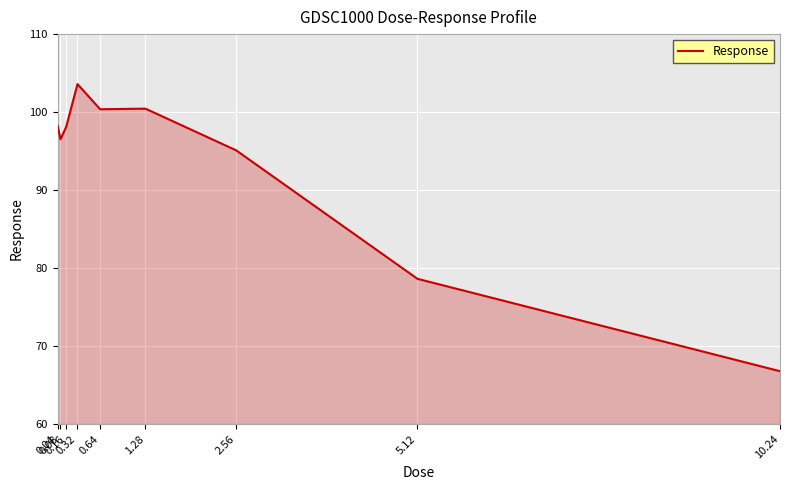

What is the smallest value displayed?

66.8